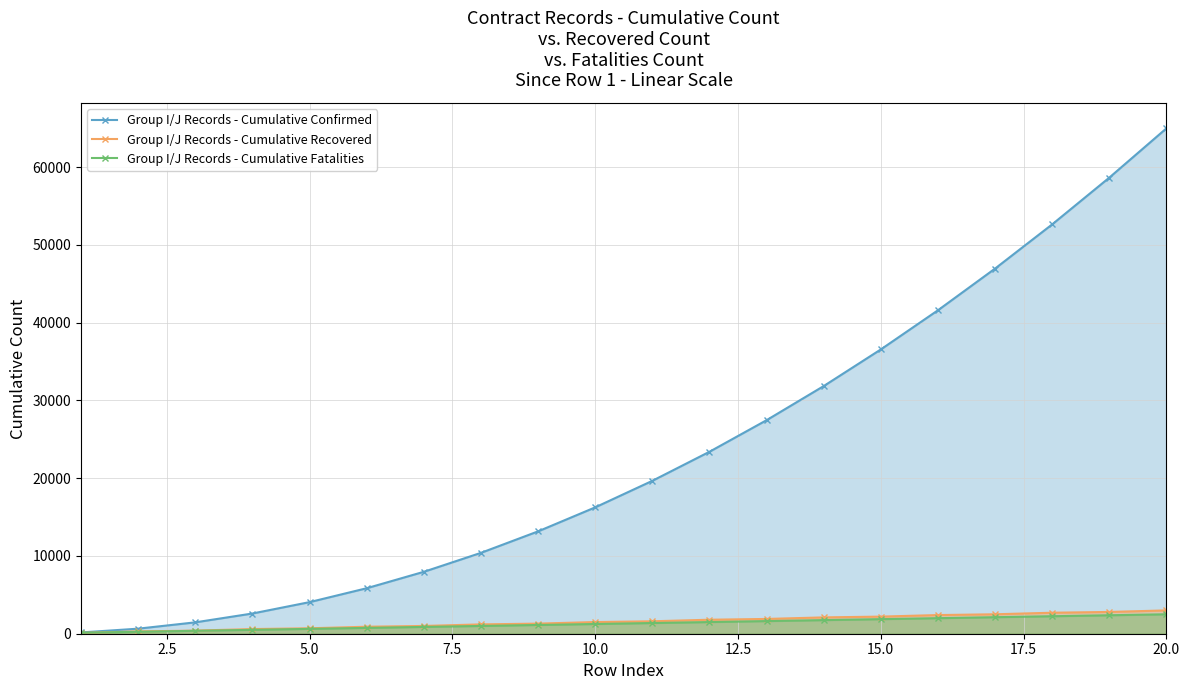

How many lines are shown in the chart?

3